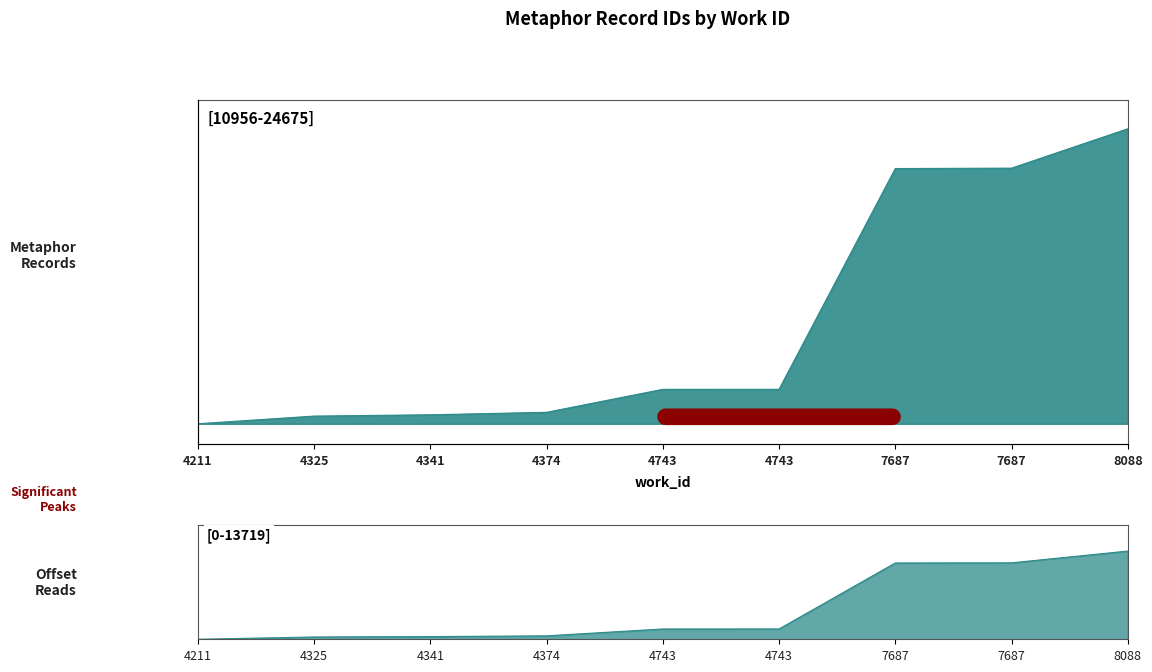

At which label is the value closest to 17815?

7687